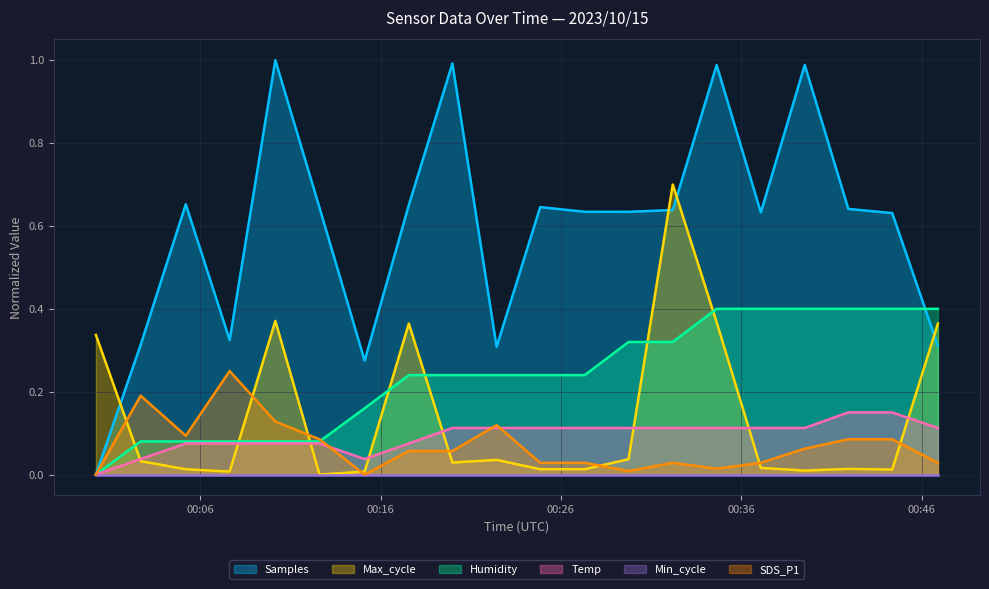

The value of Temp at 2023/10/15 00:39:31 is 0.0. True or false?

False